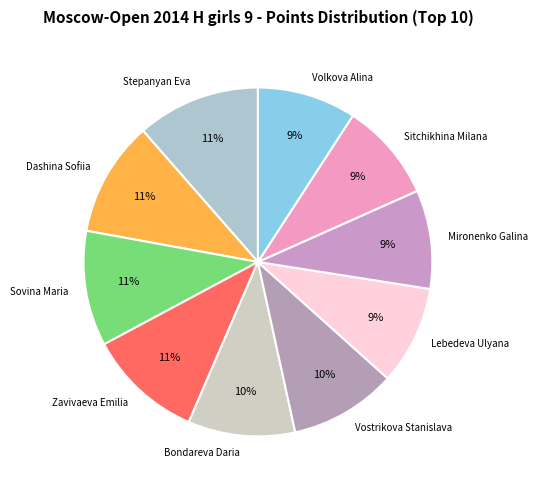

How many slices are in this pie chart?

10